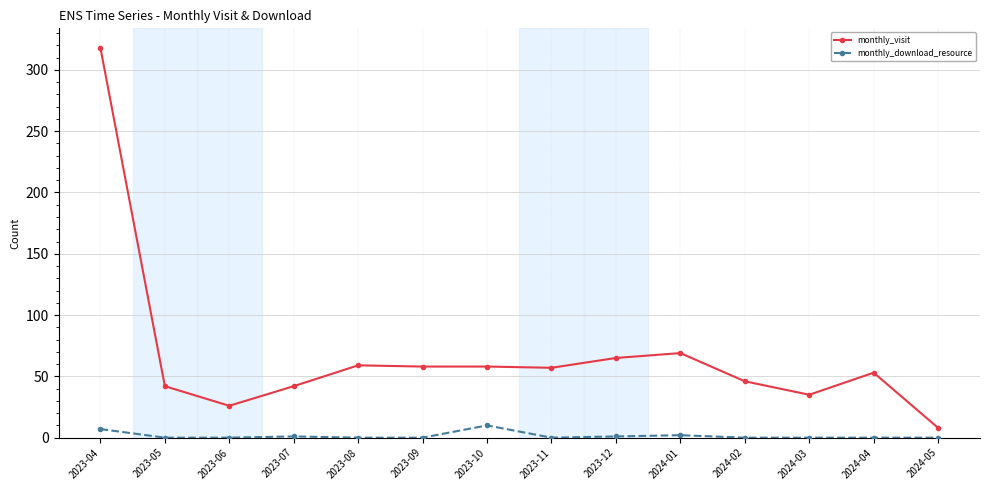

True or false: monthly_download_resource has more than 0 interior local peaks.

True